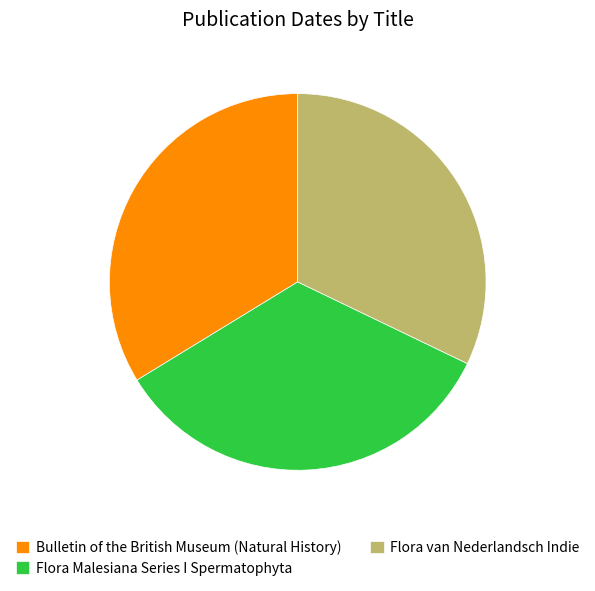

What is the ratio of the value at Flora van Nederlandsch Indie to the value at Bulletin of the British Museum (Natural History)?

1.0